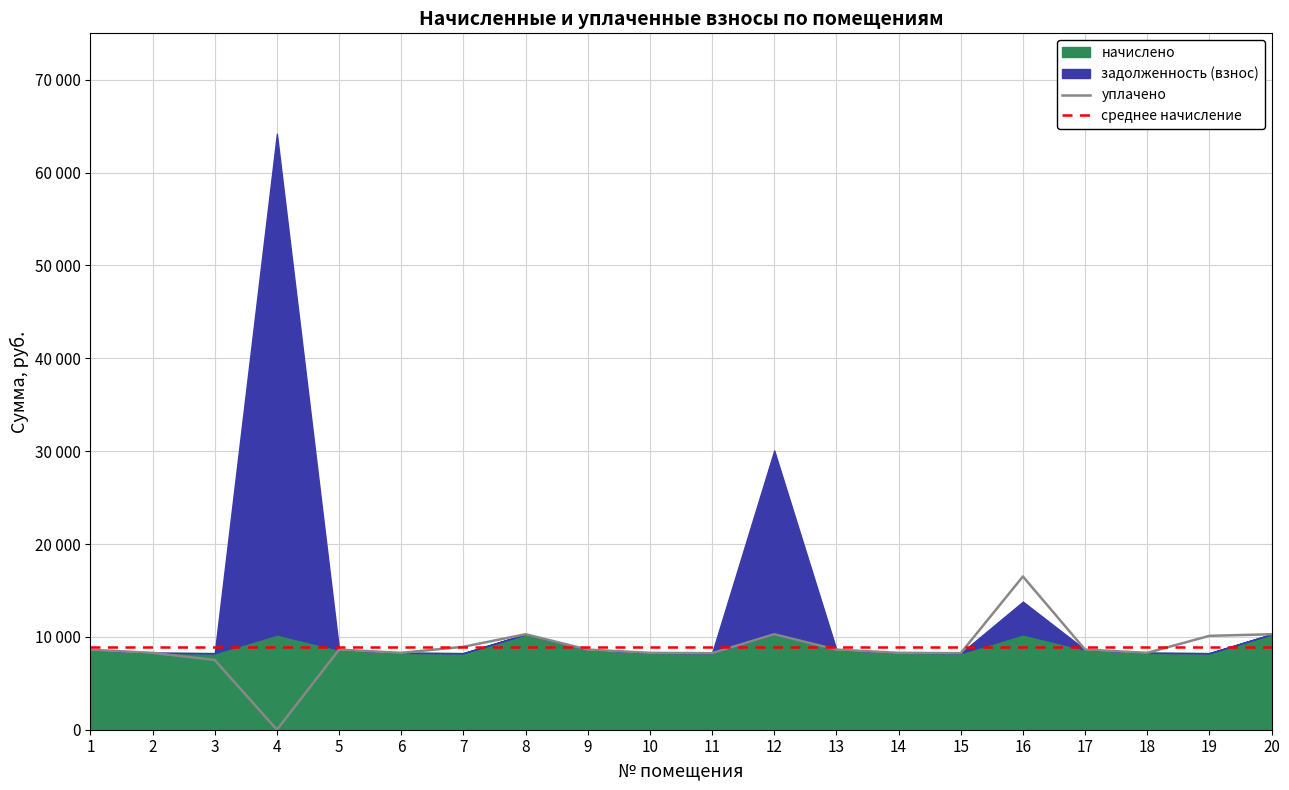

True or false: среднее начисление has more than 1 points higher than both neighbors.

False